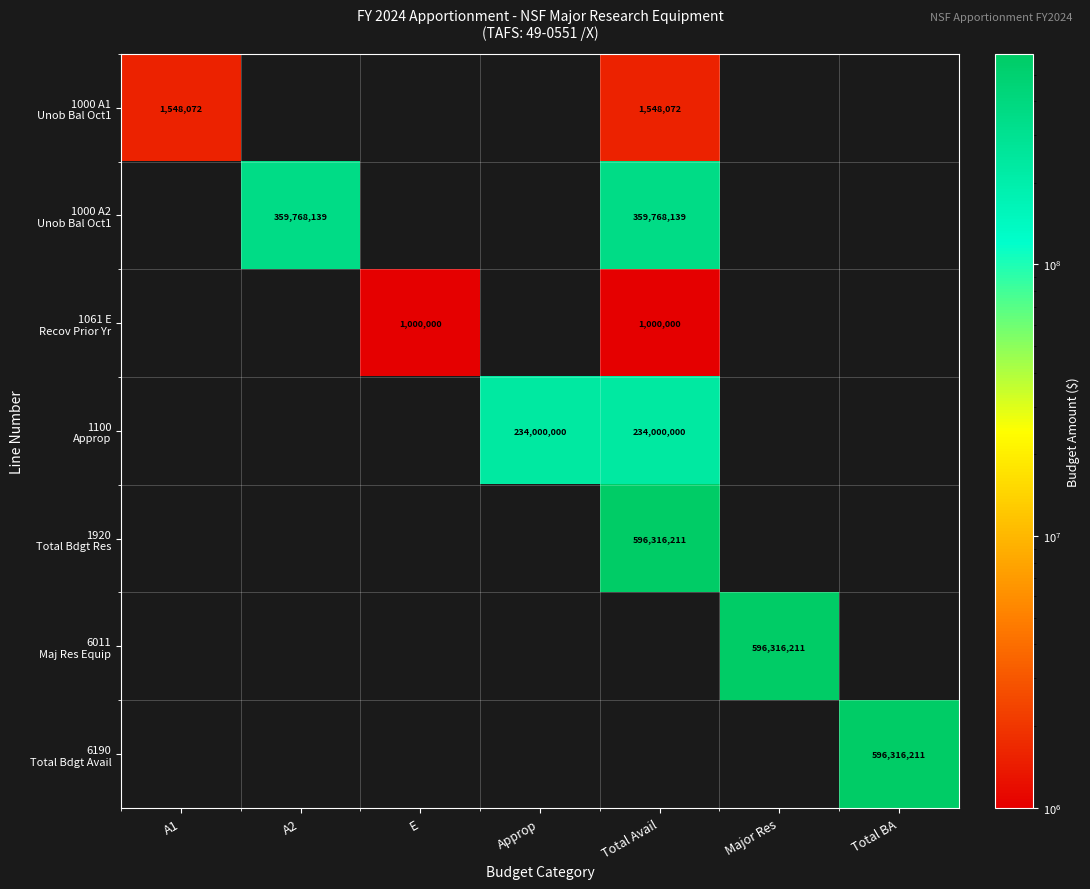

True or false: 1000 A1 Unob Bal Oct1 has a value of 0 at Approp.

True